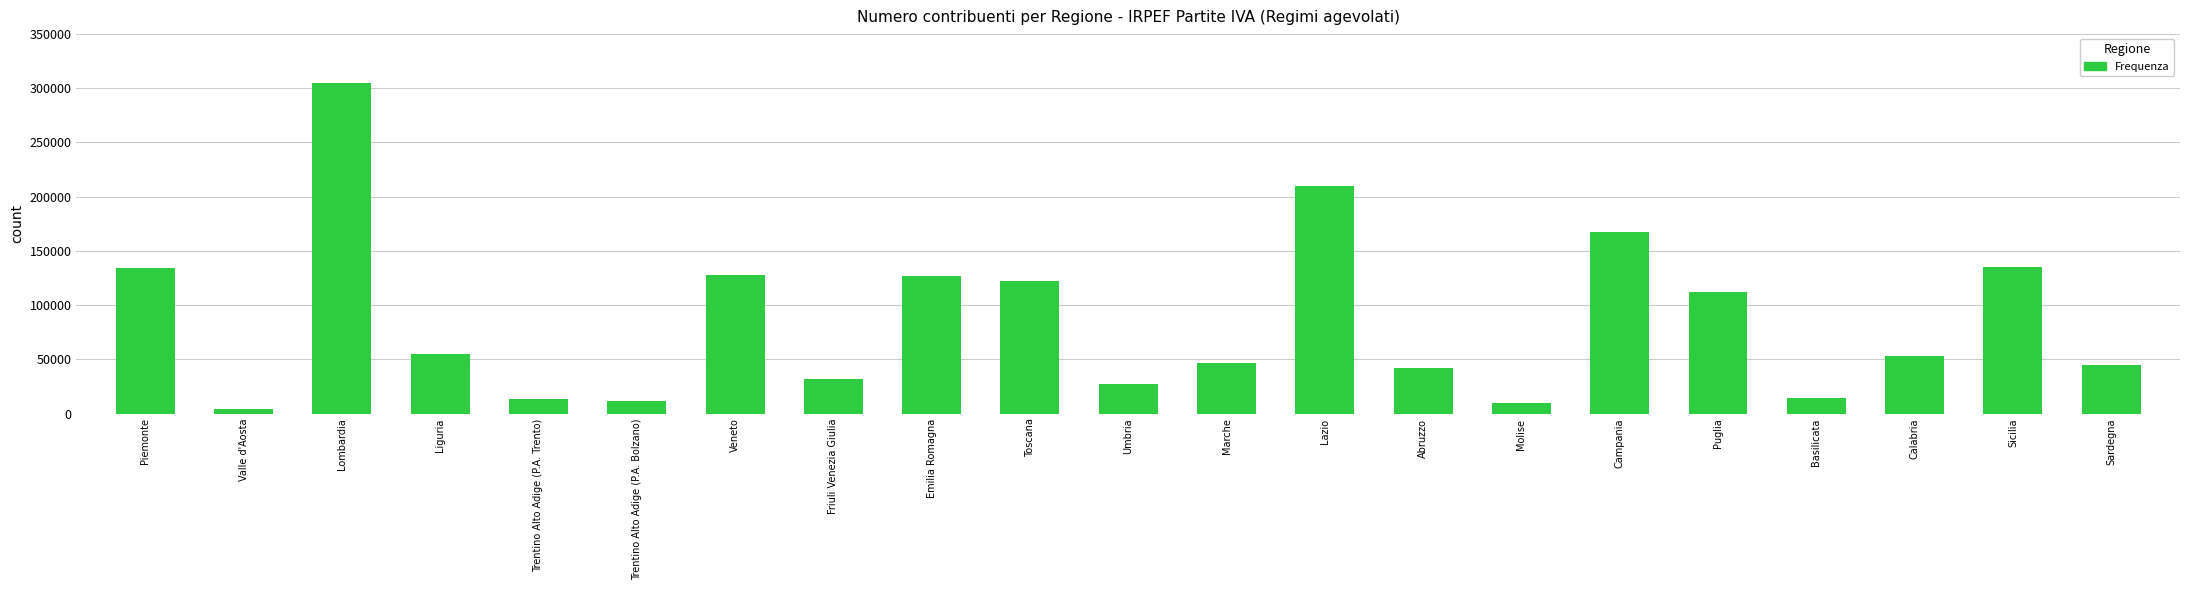

Between Valle d'Aosta and Liguria, which is larger?

Liguria